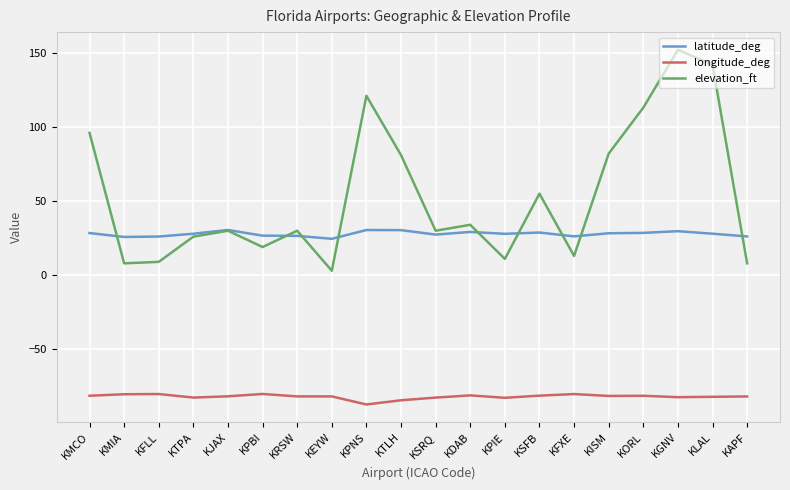

What is the difference between the latitude_deg values at KORL and KTPA?

0.6